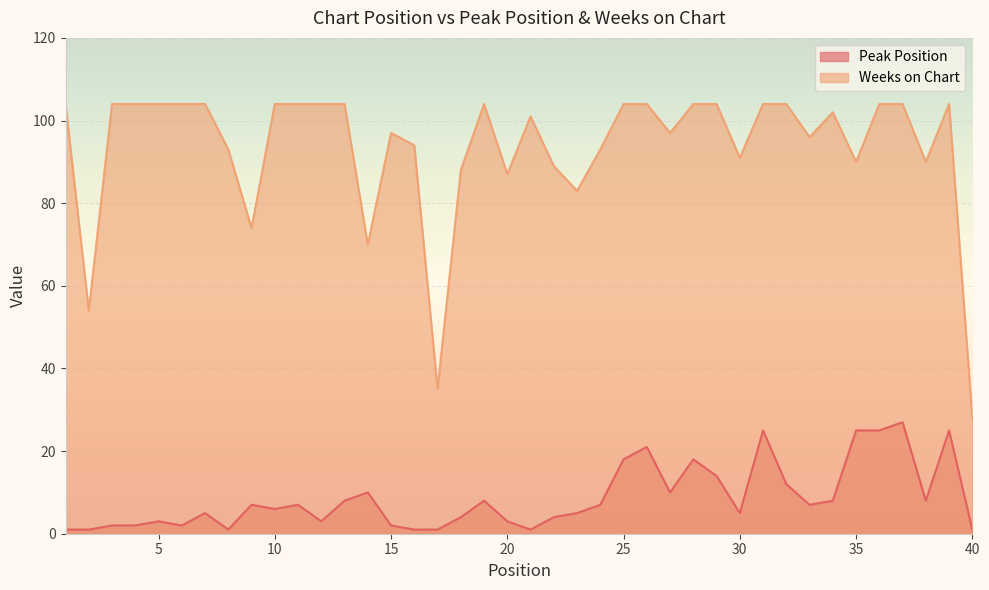

True or false: Peak Position and Weeks on Chart cross at least once.

False